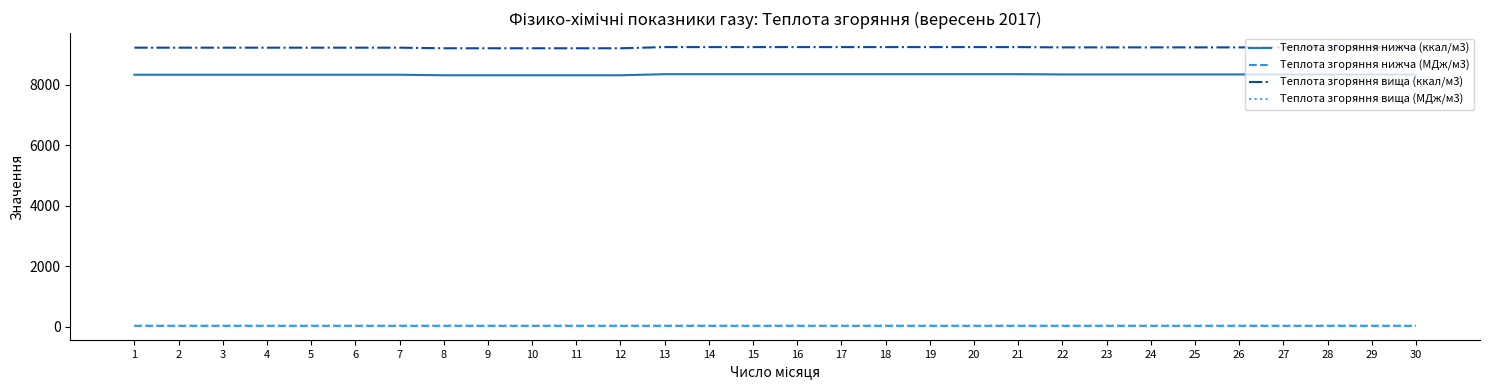

The value of Теплота згоряння вища (ккал/м3) at 14 is 3336.2. True or false?

False